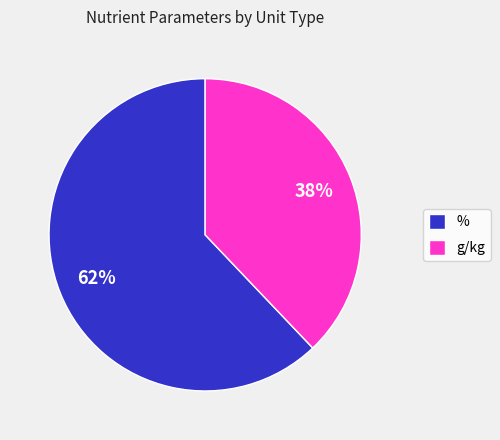

To the nearest percent, what portion does % represent?

62%